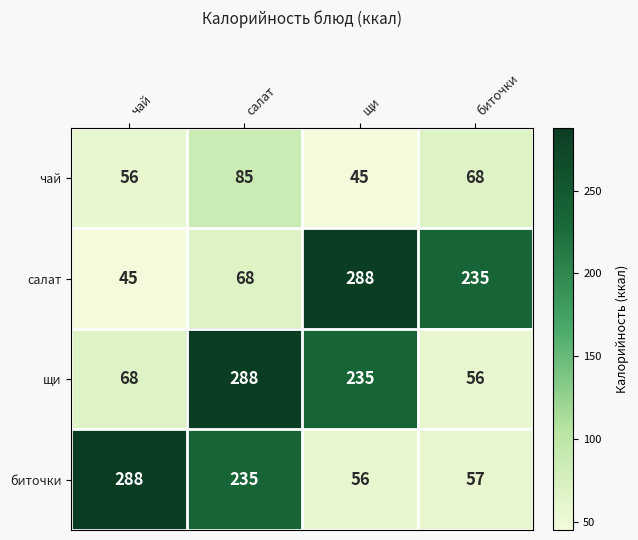

What is the sum of all салат values?

636